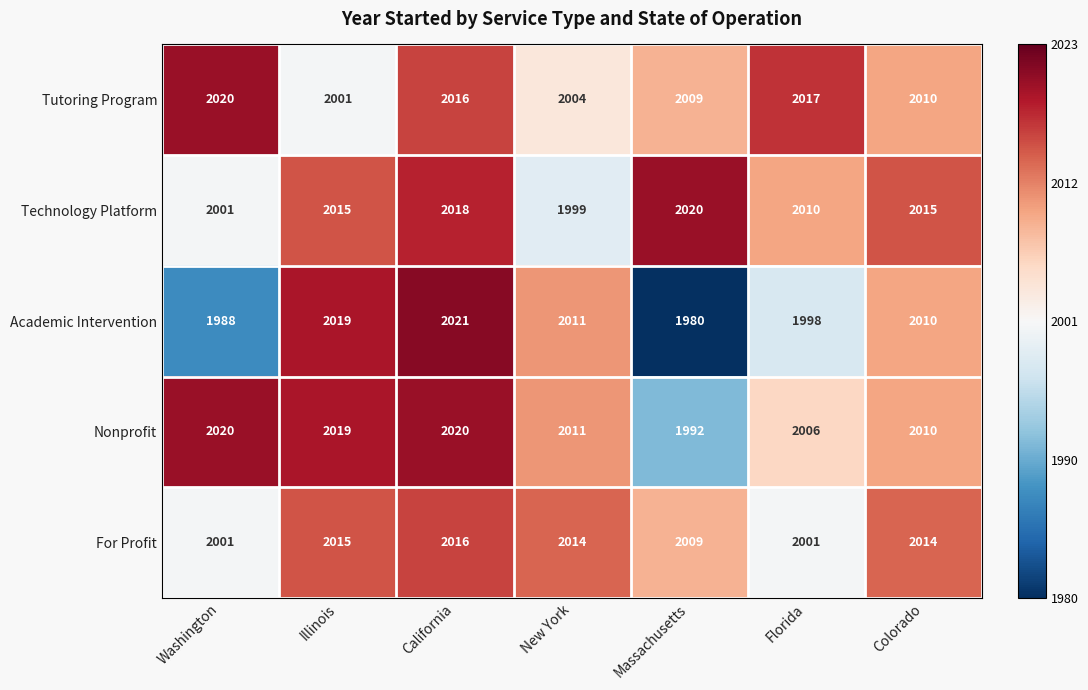

What is the difference between the maximum and minimum values in the Academic Intervention series?

41